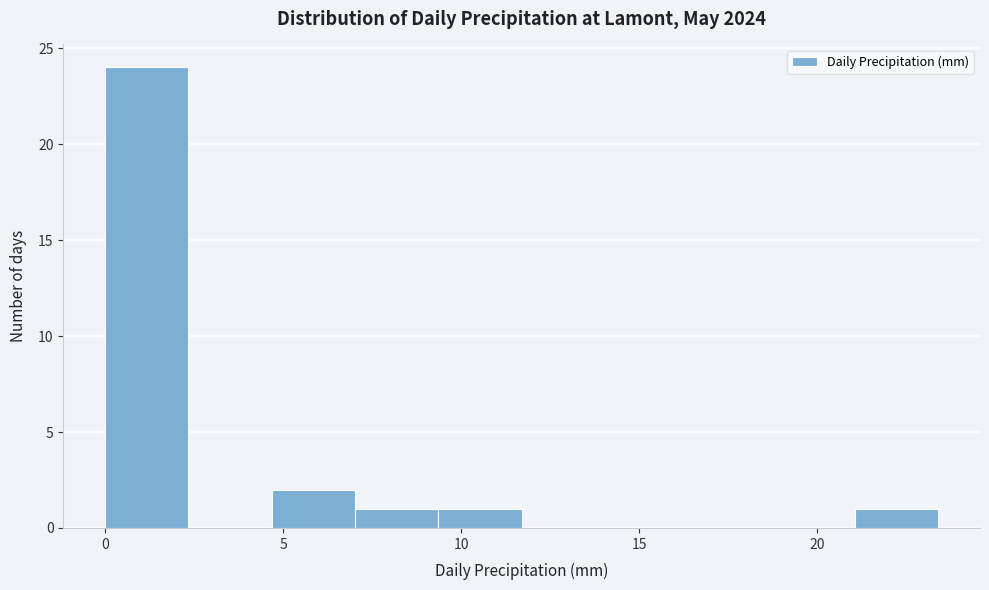

How tall is the bar that spans 9.5 to 11.5 on the x-axis? Neither the bar edges nor the heights are printed on the chart, so give them approximately, as read against the axes.

1